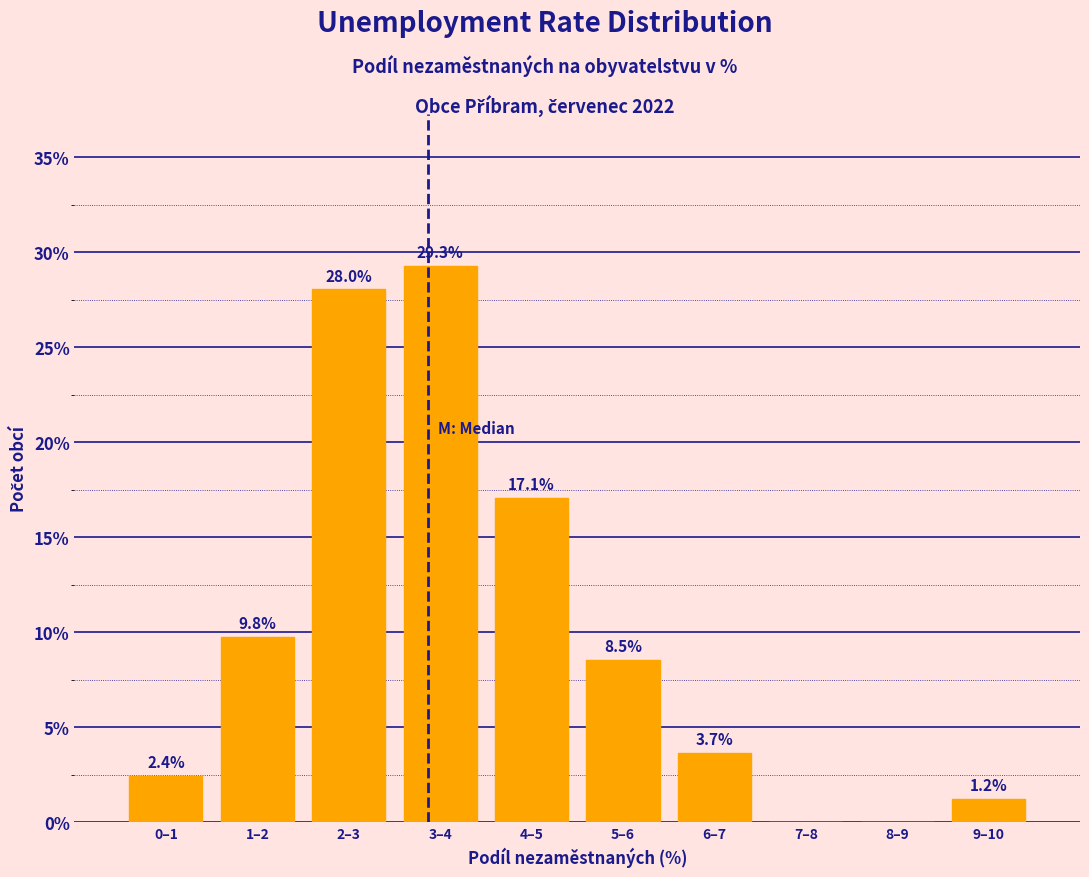

Reading left to right, what are all the values shown in this chart?

0–1=2.4	1–2=9.8	2–3=28.0	3–4=29.3	4–5=17.1	5–6=8.5	6–7=3.7	7–8=0.0	8–9=0.0	9–10=1.2